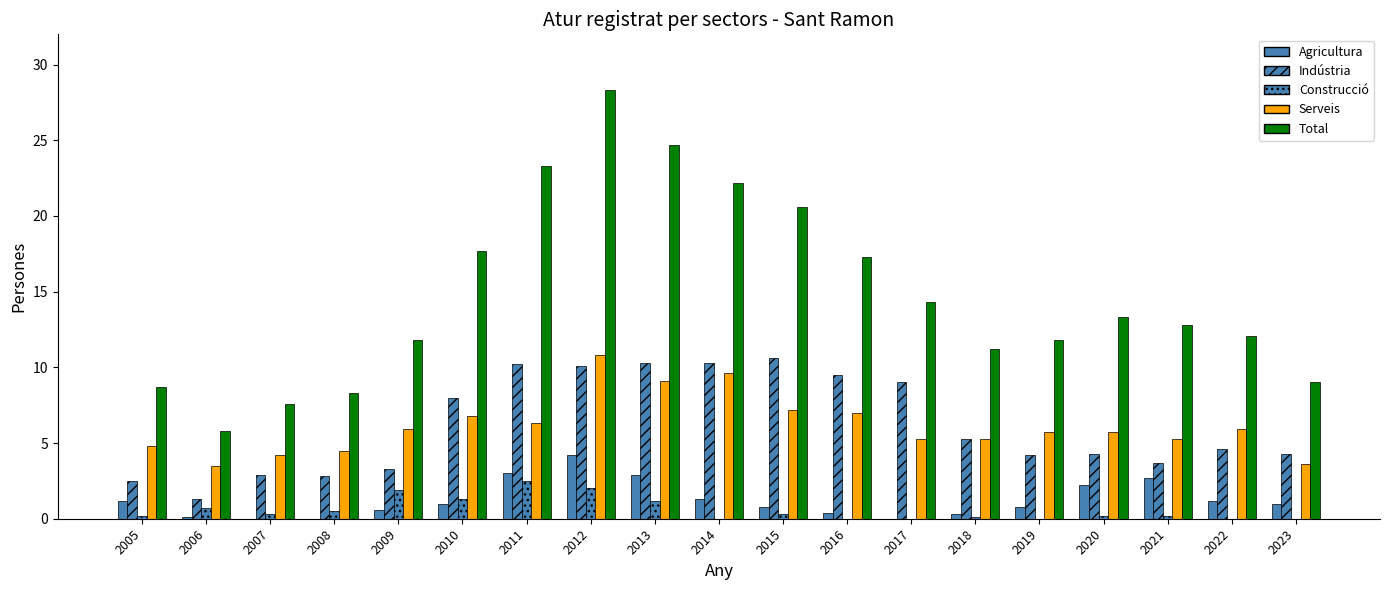

At how many categories does at least one series exceed 8?

17